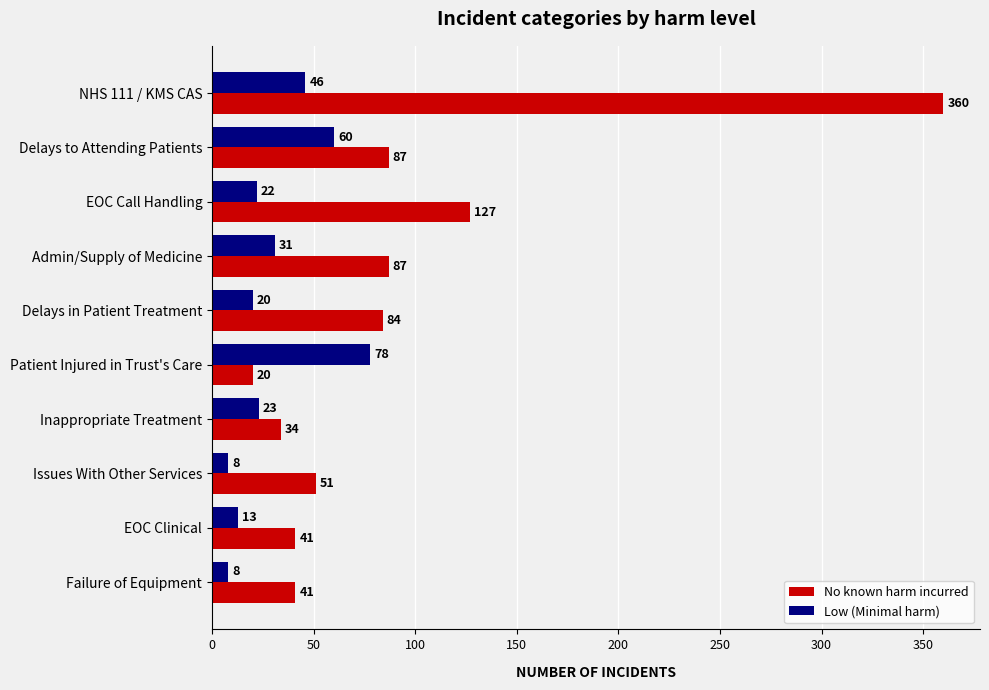

True or false: Low (Minimal harm) has a value of 70 at NHS 111 / KMS CAS.

False